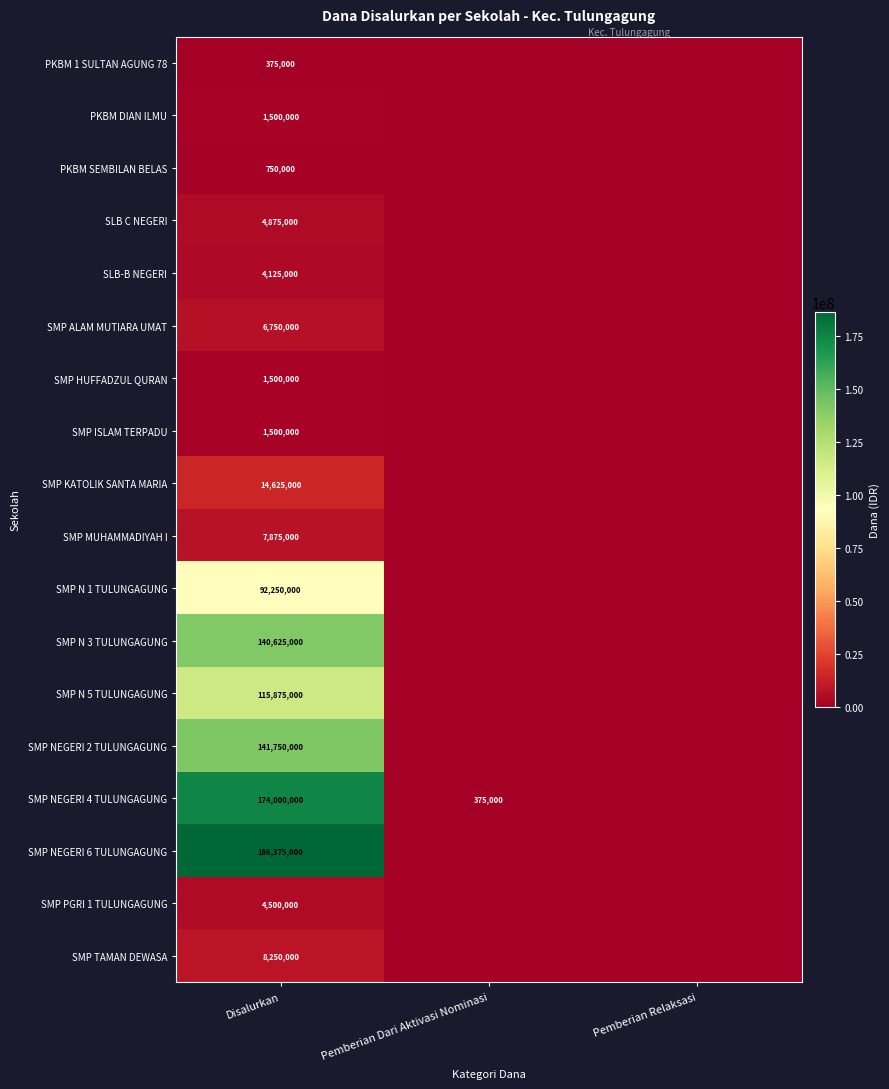

What is the total value across all series at Disalurkan?

907500000